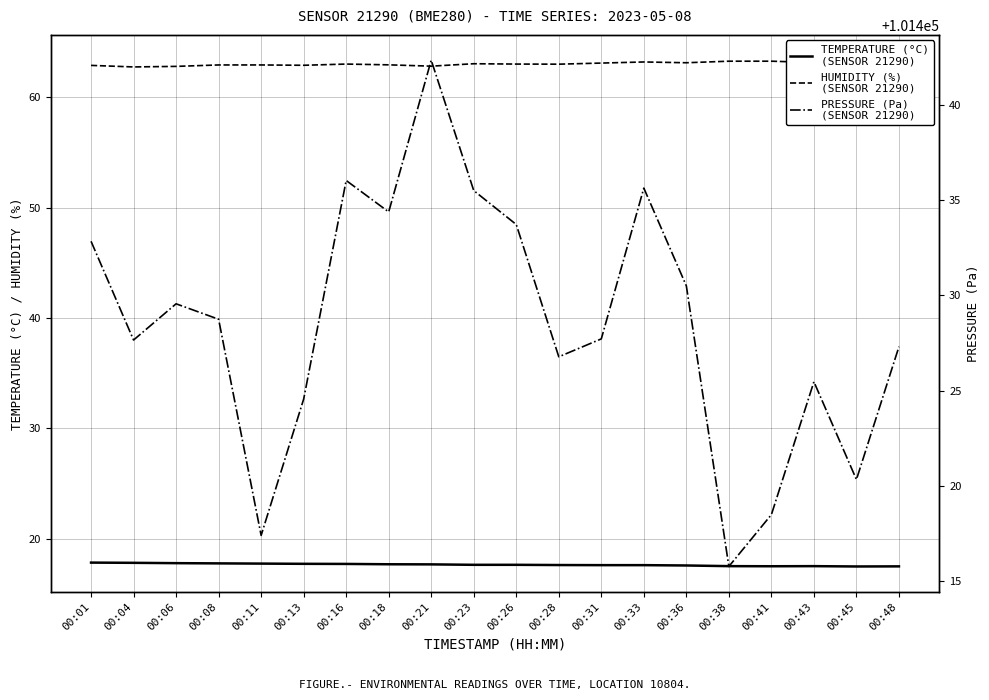

Reading left to right, extract all data points from this chart.

temperature: 00:01=17.8	00:04=17.8	00:06=17.8	00:08=17.8	00:11=17.8	00:13=17.7	00:16=17.7	00:18=17.7	00:21=17.7	00:23=17.6	00:26=17.6	00:28=17.6	00:31=17.6	00:33=17.6	00:36=17.6	00:38=17.5	00:41=17.5	00:43=17.5	00:45=17.5	00:48=17.5
humidity: 00:01=62.9	00:04=62.7	00:06=62.8	00:08=62.9	00:11=62.9	00:13=62.9	00:16=63.0	00:18=62.9	00:21=62.8	00:23=63.0	00:26=63.0	00:28=63.0	00:31=63.1	00:33=63.2	00:36=63.1	00:38=63.2	00:41=63.2	00:43=63.1	00:45=63.3	00:48=63.3
pressure: 00:01=101432.8	00:04=101427.7	00:06=101429.6	00:08=101428.8	00:11=101417.4	00:13=101424.6	00:16=101436.0	00:18=101434.4	00:21=101442.3	00:23=101435.5	00:26=101433.7	00:28=101426.8	00:31=101427.7	00:33=101435.6	00:36=101430.5	00:38=101415.8	00:41=101418.5	00:43=101425.5	00:45=101420.3	00:48=101427.3